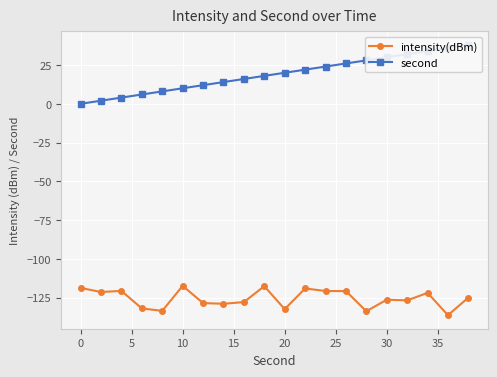

Reading right to left, what are all the values shown in this chart?

intensity(dBm): -124.9	-136.3	-121.9	-126.7	-126.3	-133.7	-120.8	-120.7	-119.0	-132.4	-117.6	-127.8	-128.9	-128.5	-117.4	-133.5	-131.9	-120.6	-121.3	-118.7
second: 38.0	36.0	34.0	32.0	30.0	28.0	26.0	24.0	22.0	20.0	18.0	16.0	14.0	12.0	10.0	8.0	6.0	4.0	2.0	0.0